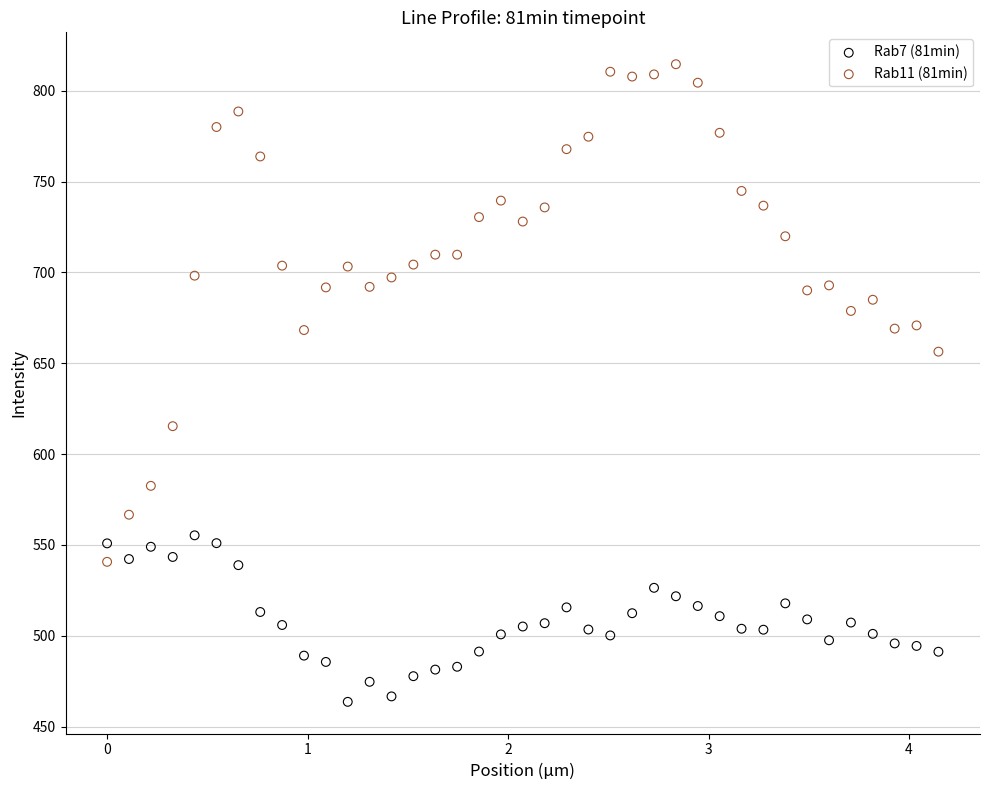

Across all data points, what is the range of X values (max minus min)?

4.1